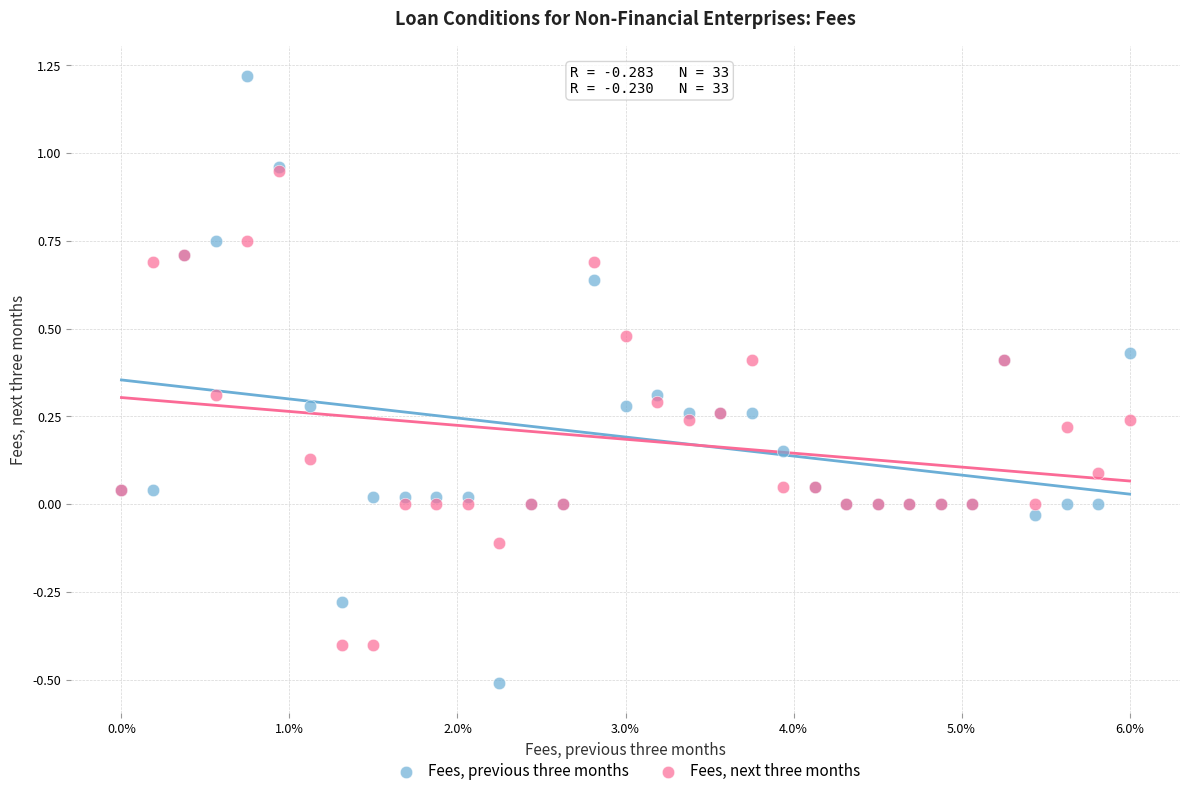

What are all the series names shown in the legend?

Fees, previous three months, Fees, next three months